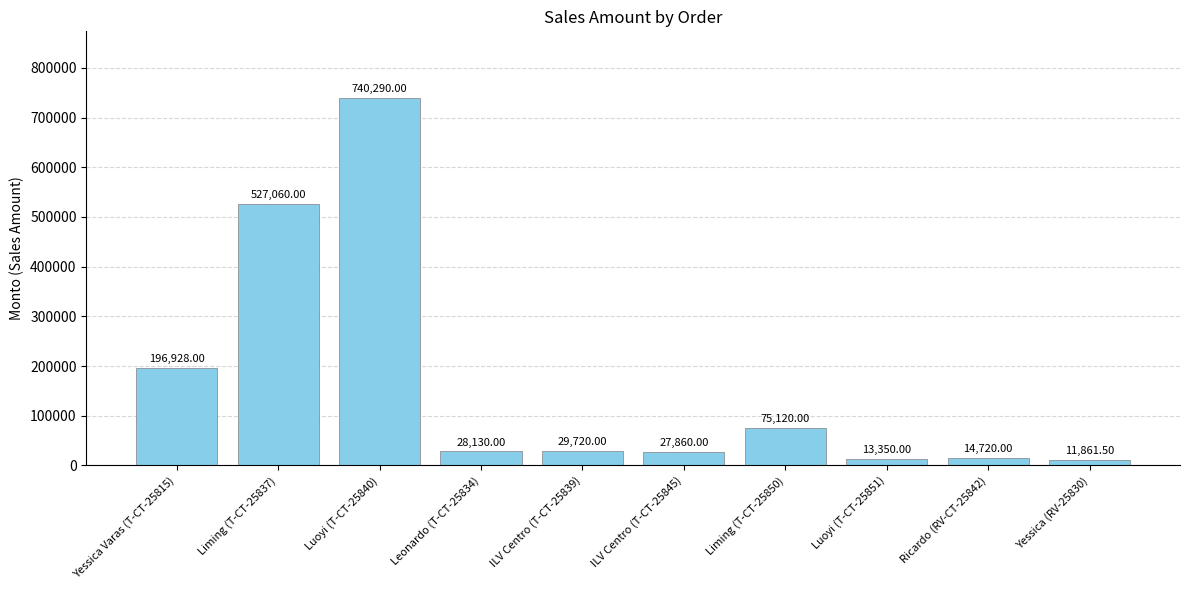

Which has a higher value, ILV Centro (T-CT-25839) or Liming (T-CT-25850)?

Liming (T-CT-25850)